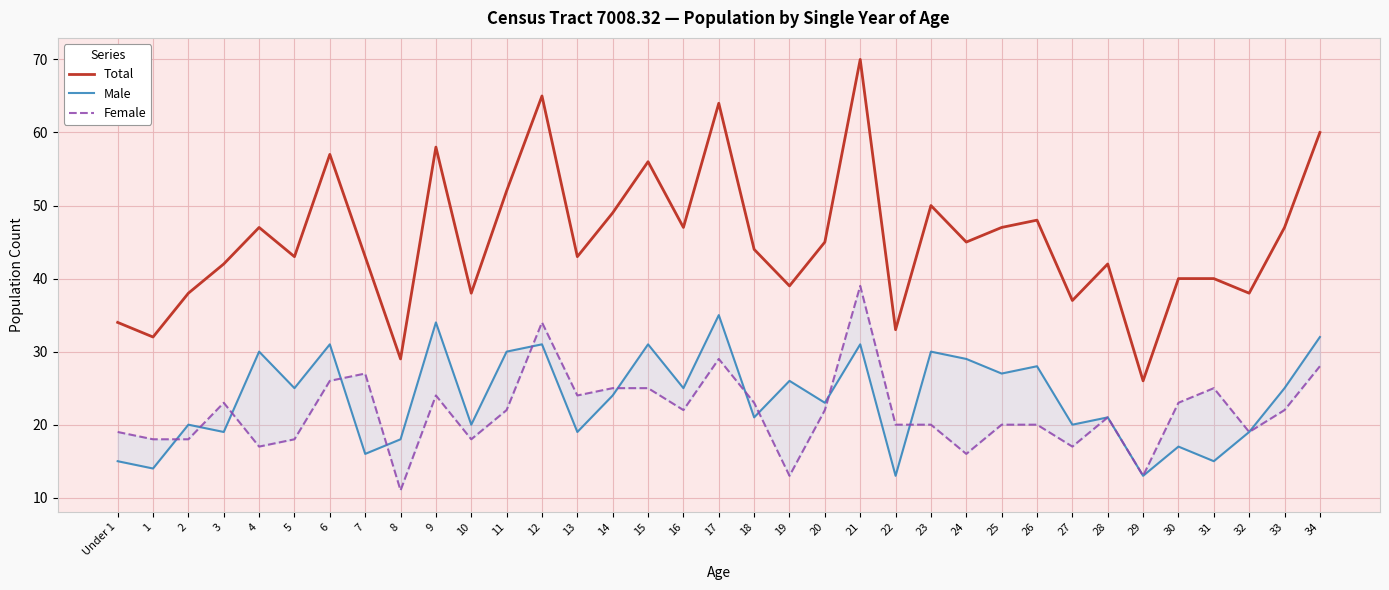

What is the difference between the Male values at 8 and Under 1?

3